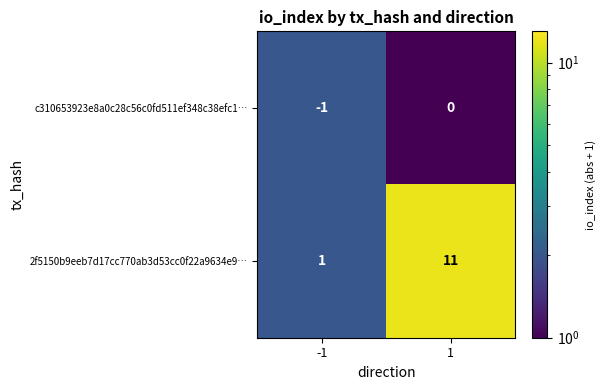

How many values in c310653923e8a0c28c56c0fd511ef348c38efc1… are below zero?

1